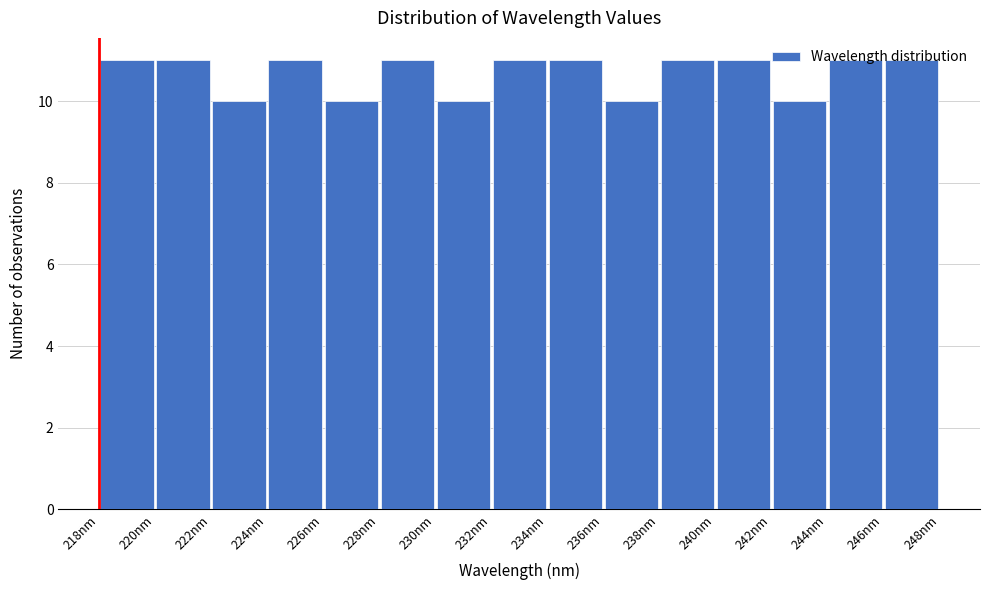

What is the height of the bar covering 240.0 to 242.0 on the x-axis? Neither the bar edges nor the heights are printed on the chart, so give them approximately, as read against the axes.

11